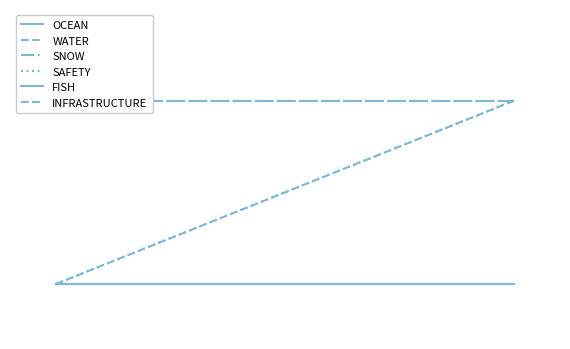

How many lines are shown in the chart?

6